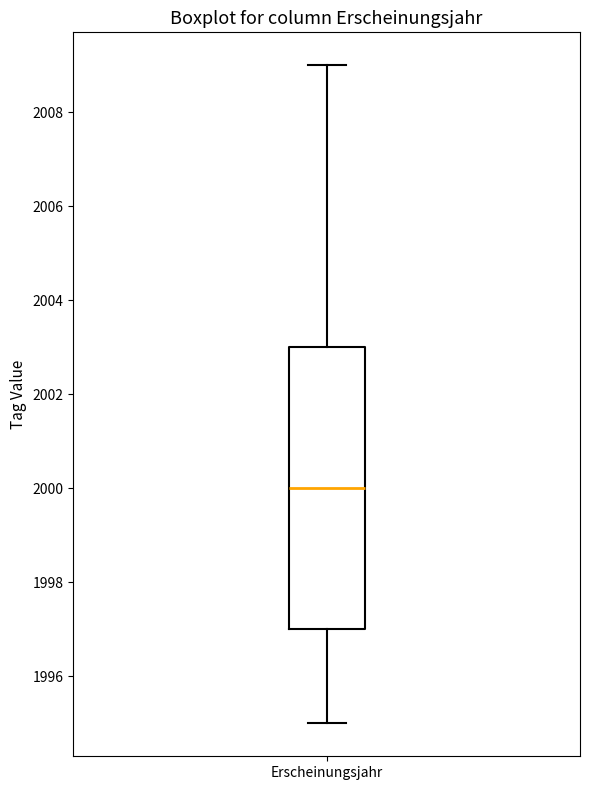

Transcribe this box plot: give where the median line is, the range the box spans, and where the two whiskers end, as read against the y-axis. The values are not printed on the chart, so give them approximately, as read against the axis.

median 2000, box 1997 to 2003, whiskers 1995 to 2009